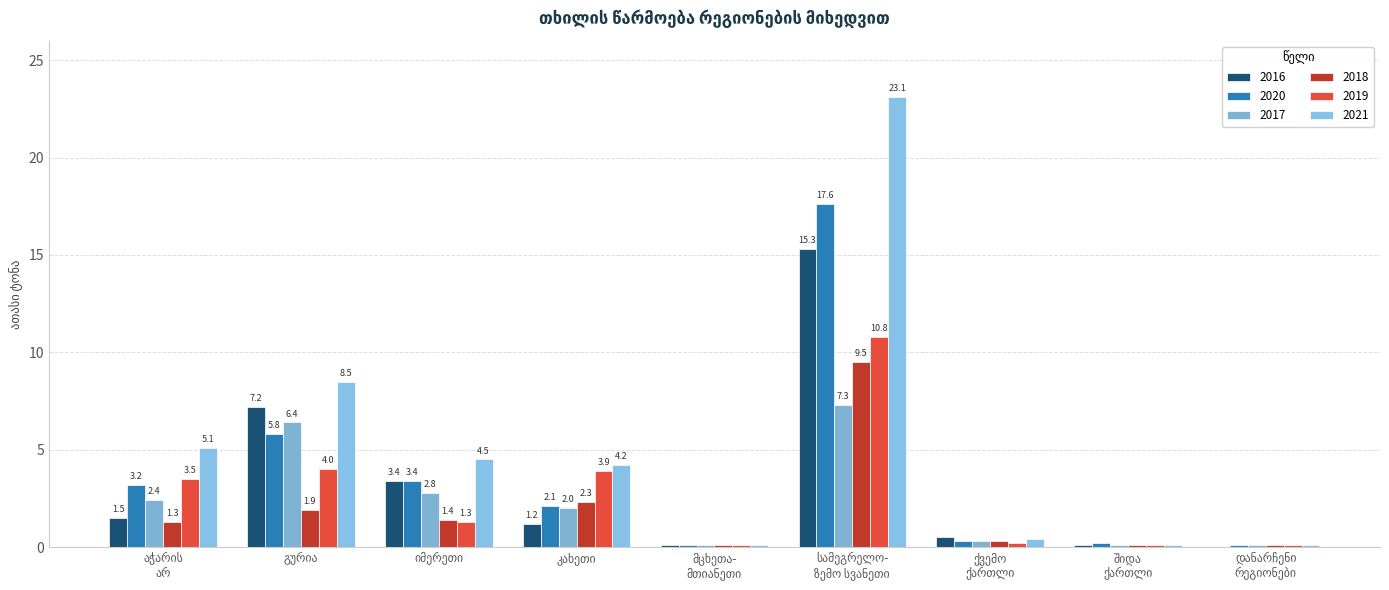

Which series has the largest range (max minus min)?

2021